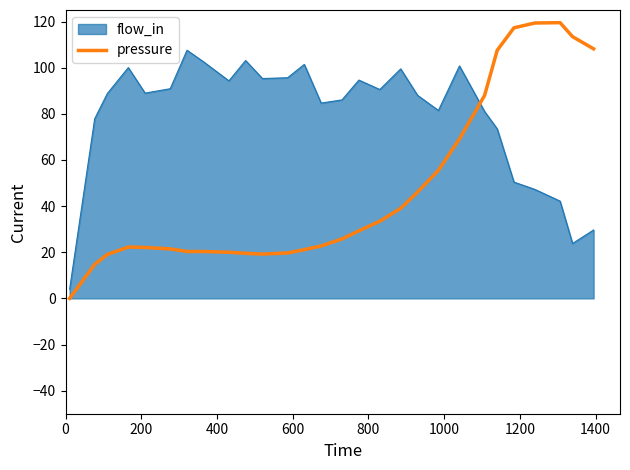

Which series has the largest range (max minus min)?

pressure